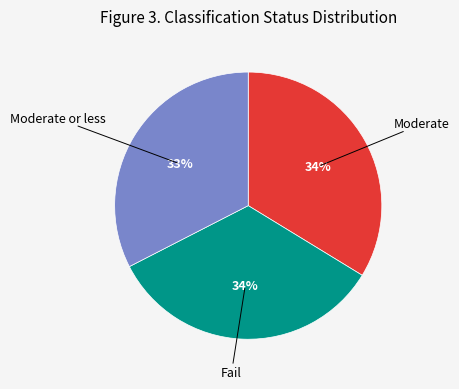

To the nearest percent, what is the average slice percentage?

33%